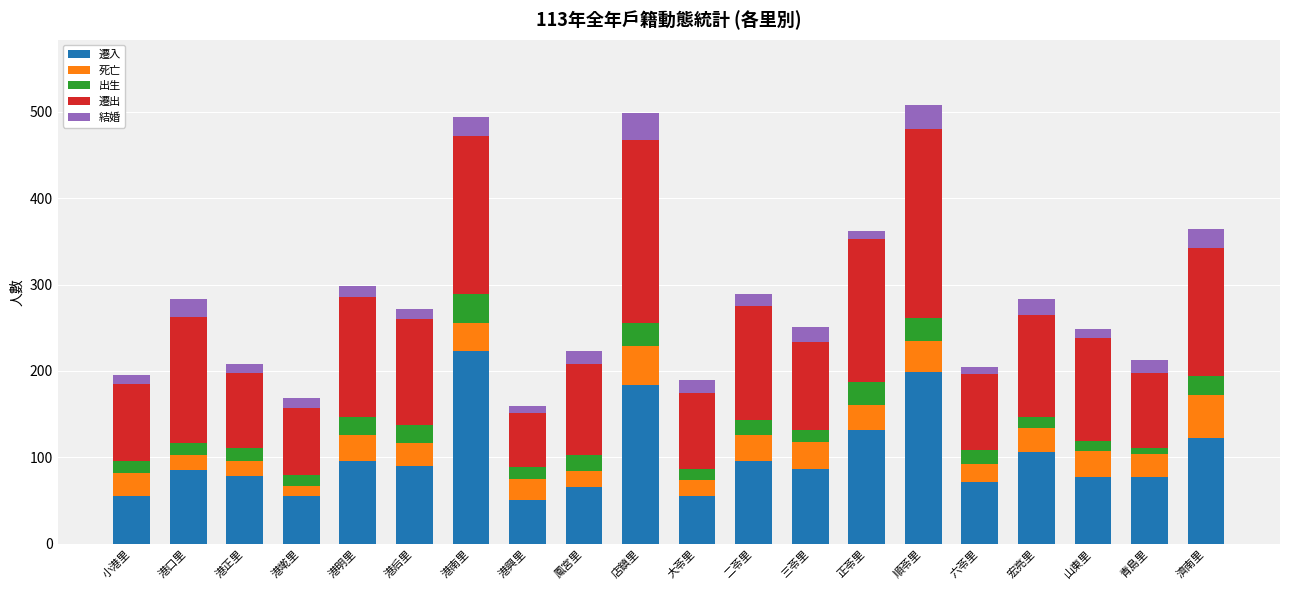

What is the total value across all series at 三苓里?

251